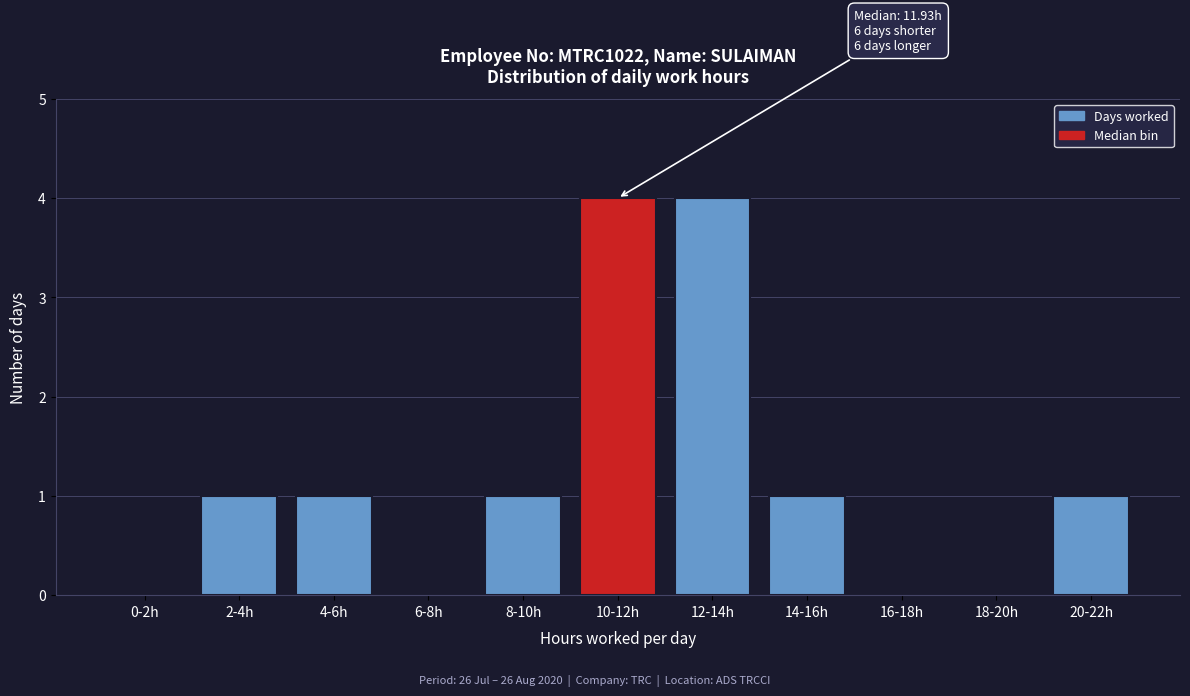

Reading left to right, extract all data points from this chart.

0-2h=0	2-4h=1	4-6h=1	6-8h=0	8-10h=1	10-12h=4	12-14h=4	14-16h=1	16-18h=0	18-20h=0	20-22h=1